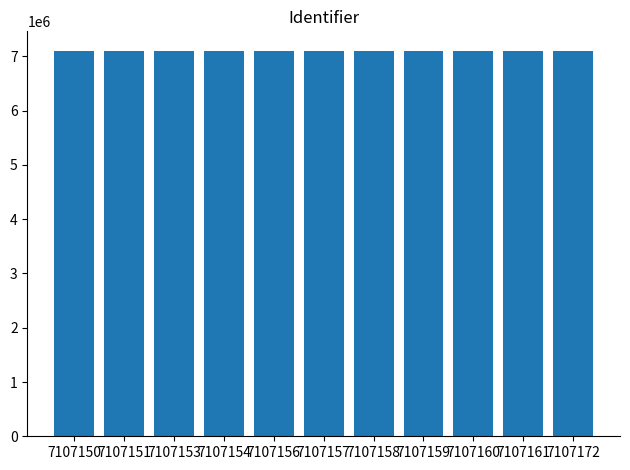

How many data points does each series have?

11